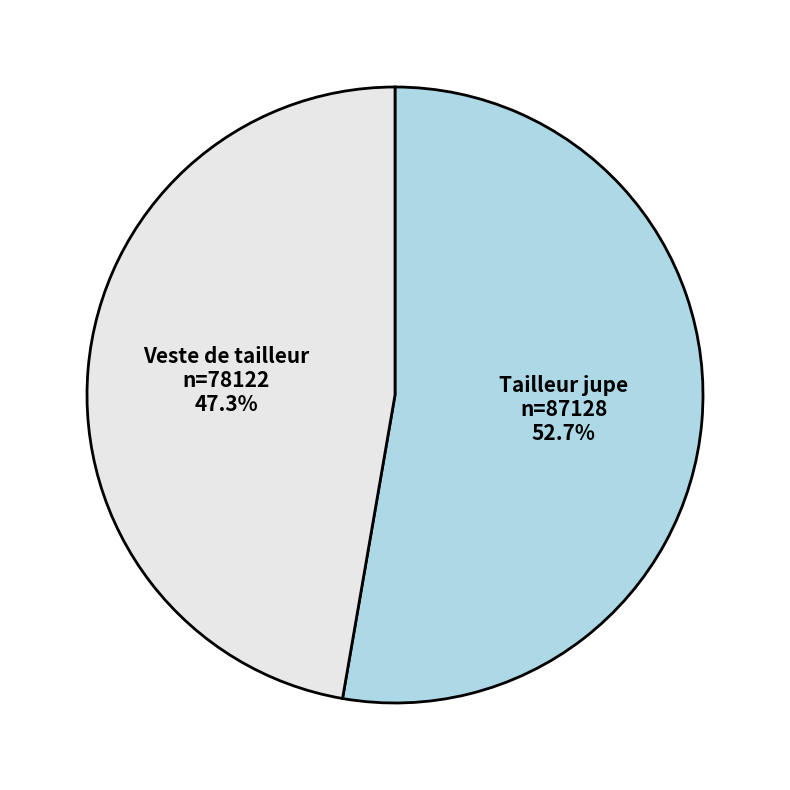

To the nearest percent, what is the difference between the largest and smallest slice percentages?

5%